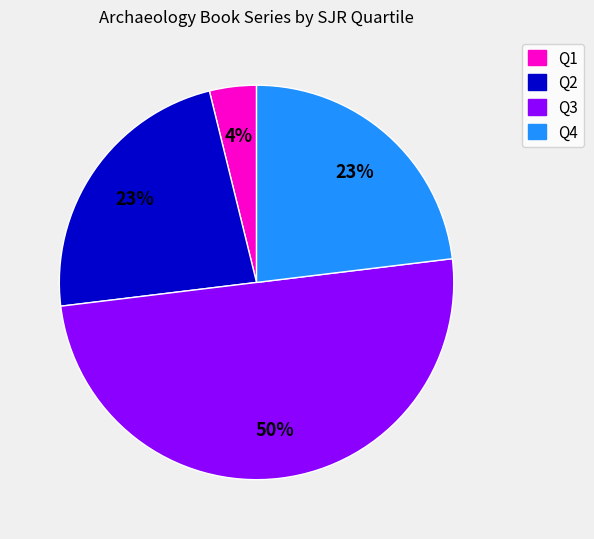

Is the sum of Q2 and Q1 greater than half?

No